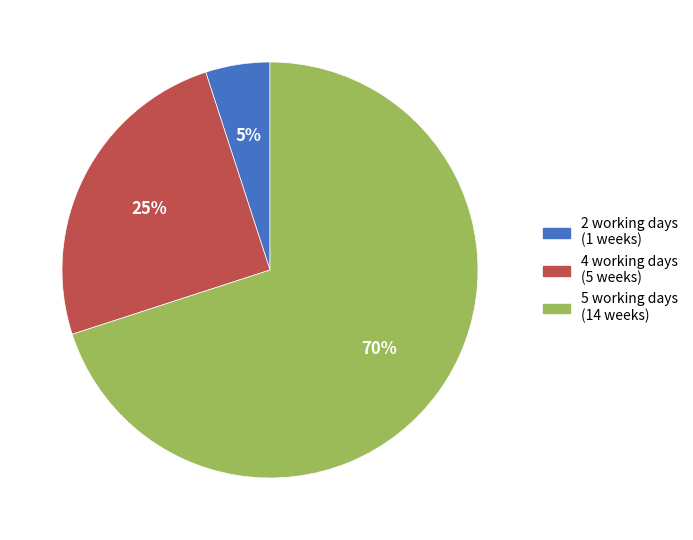

How many segments does this pie chart have?

3